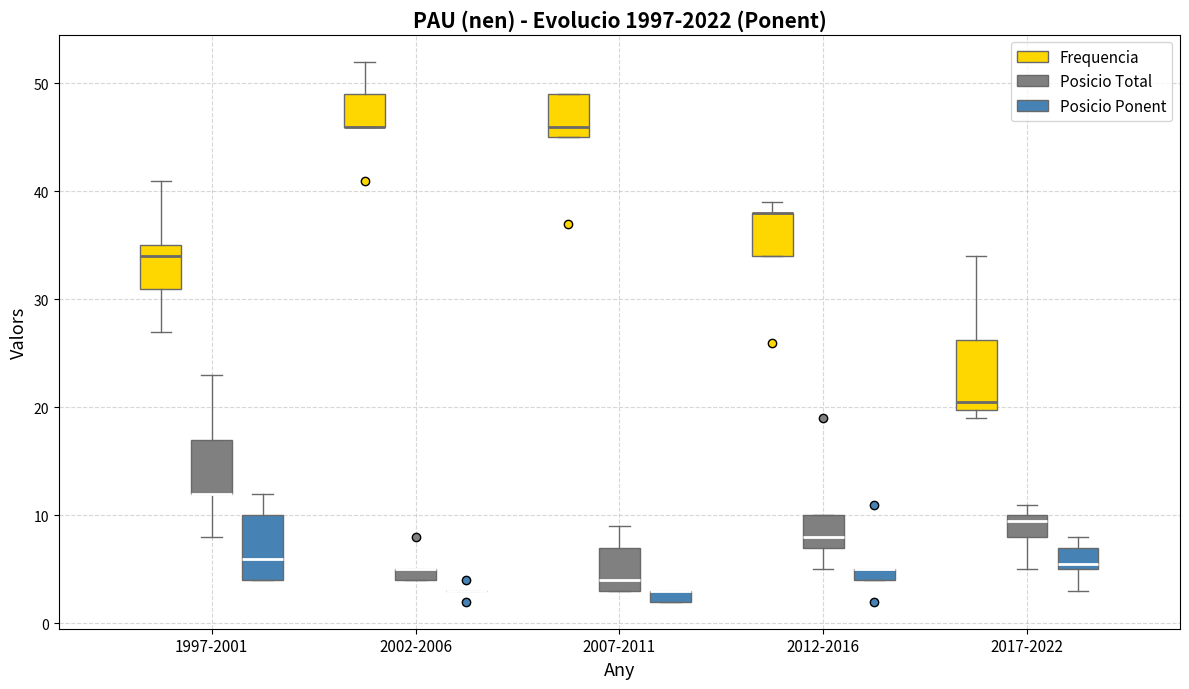

Where does the lower whisker of the box for 2017-2022 (Posicio Ponent) end on the y-axis? The values are not printed on the chart, so give them approximately, as read against the axis.

3